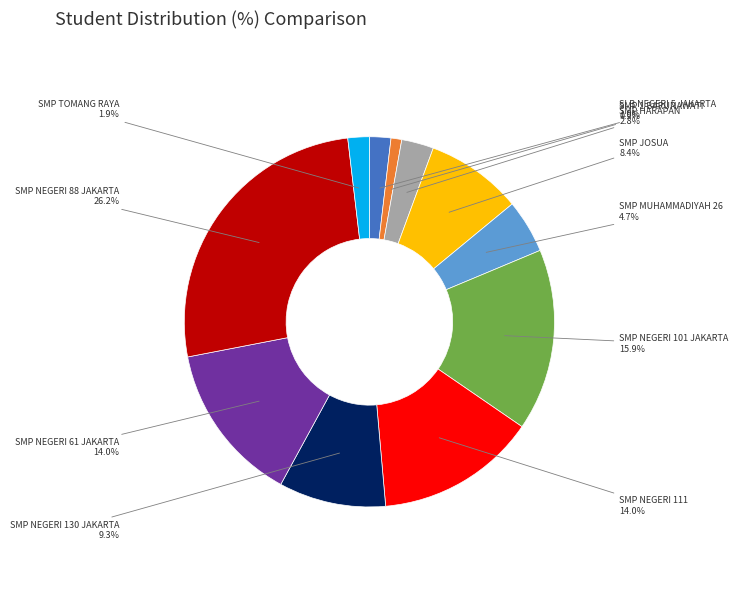

Do SLB NEGERI 5 JAKARTA and SMP JOSUA together represent more than half of the pie?

No